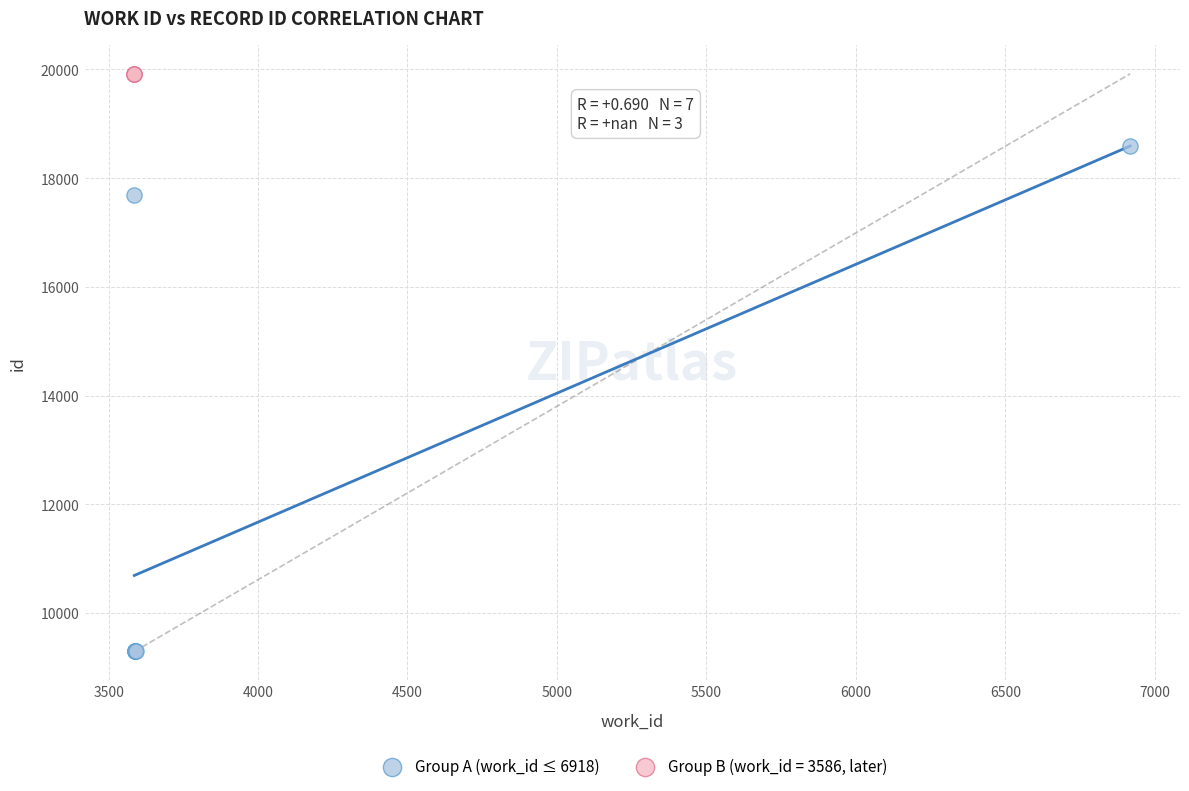

Which series reaches the maximum Y coordinate?

Group B (work_id = 3586, later)